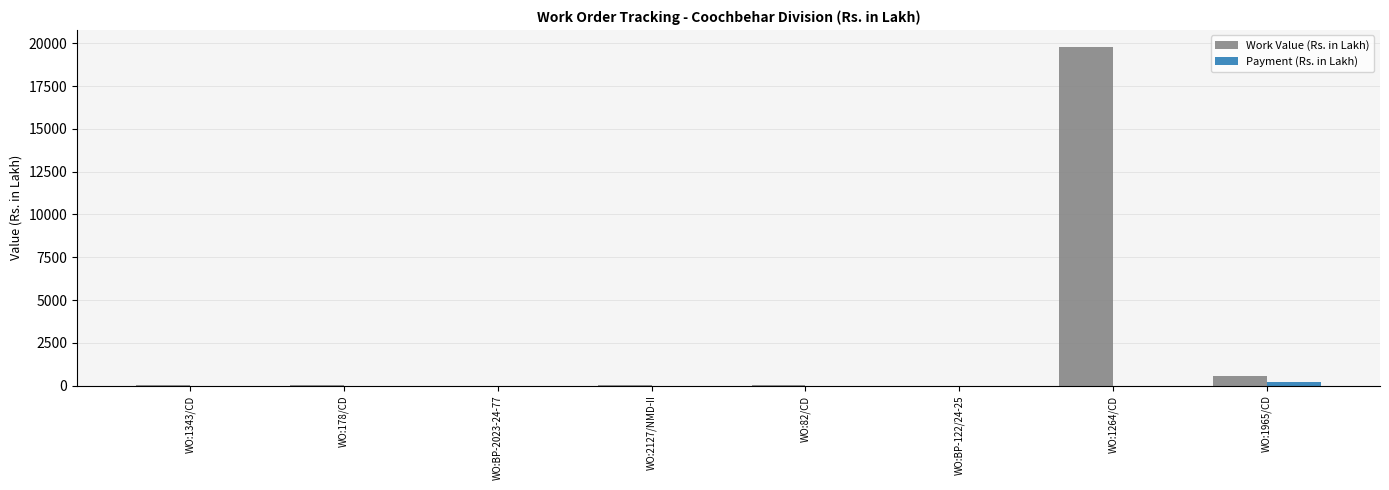

The Payment (Rs. in Lakh) series shows 0.0 at WO:1343/CD. True or false?

True